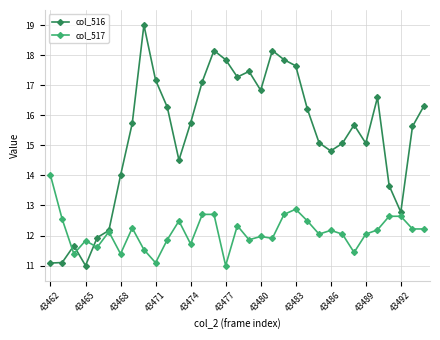

What is the difference between the maximum and minimum values in the col_516 series?

8.0